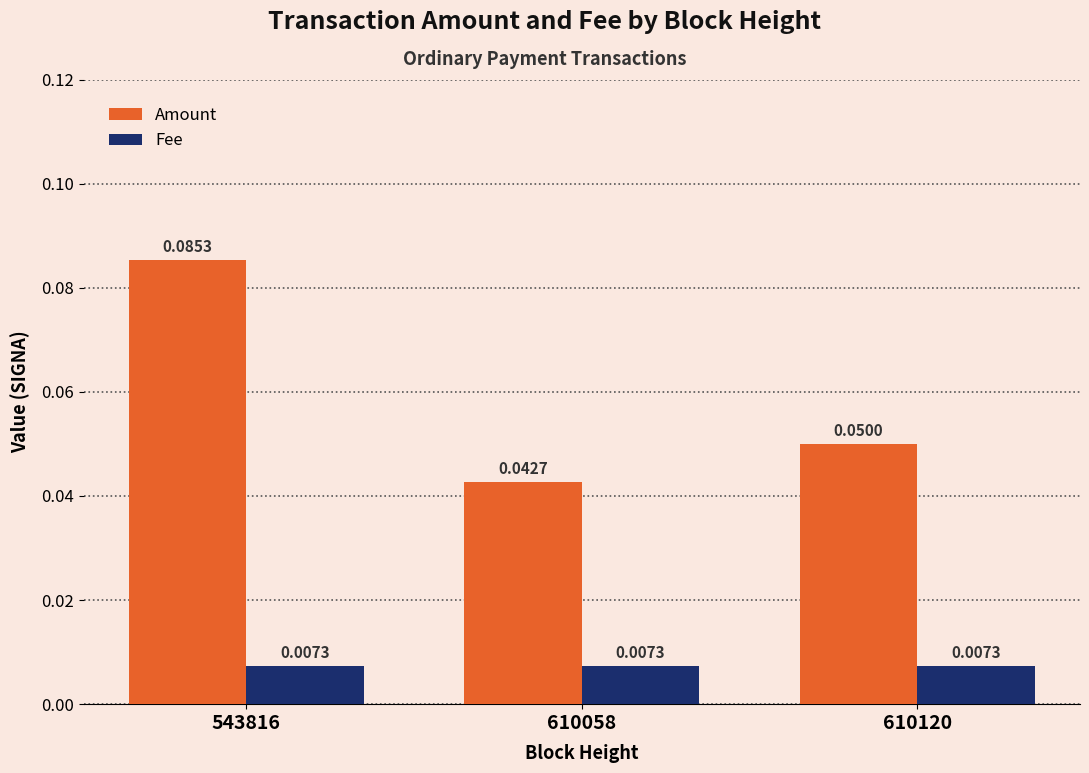

Rank the series by their average value, from lowest to highest.

Fee, Amount